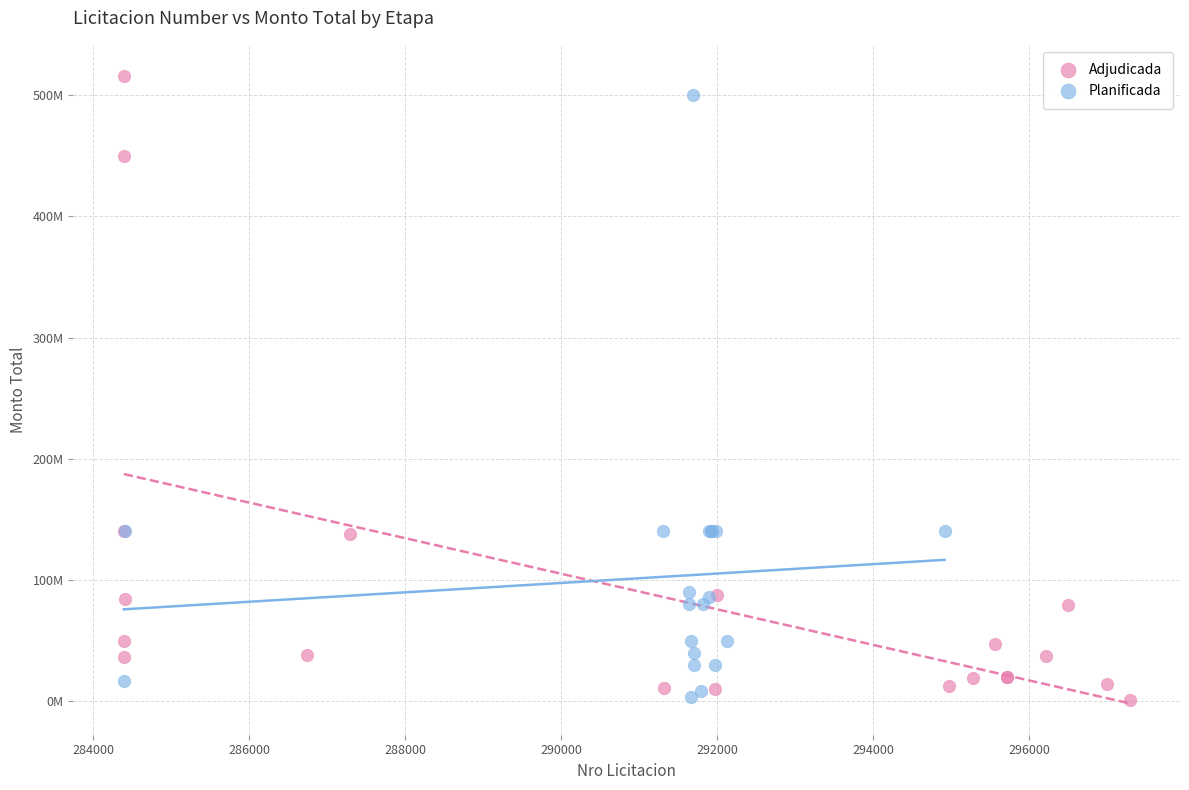

What are all the series names shown in the legend?

Adjudicada, Planificada